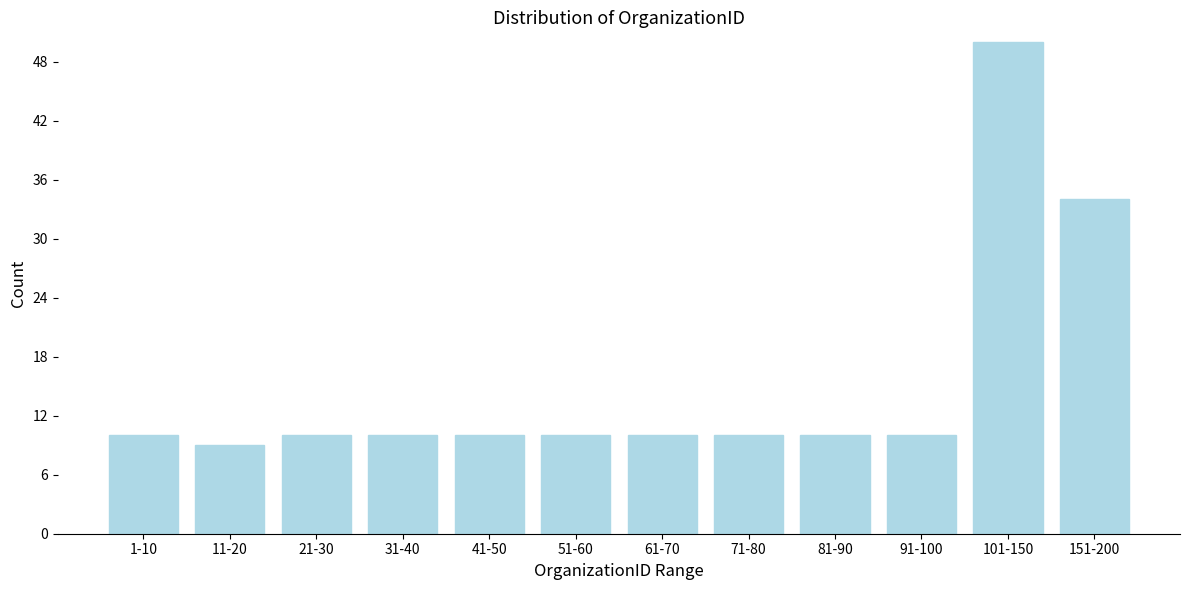

Reading left to right, list all the values displayed in this chart.

1-10=10	11-20=9	21-30=10	31-40=10	41-50=10	51-60=10	61-70=10	71-80=10	81-90=10	91-100=10	101-150=50	151-200=34